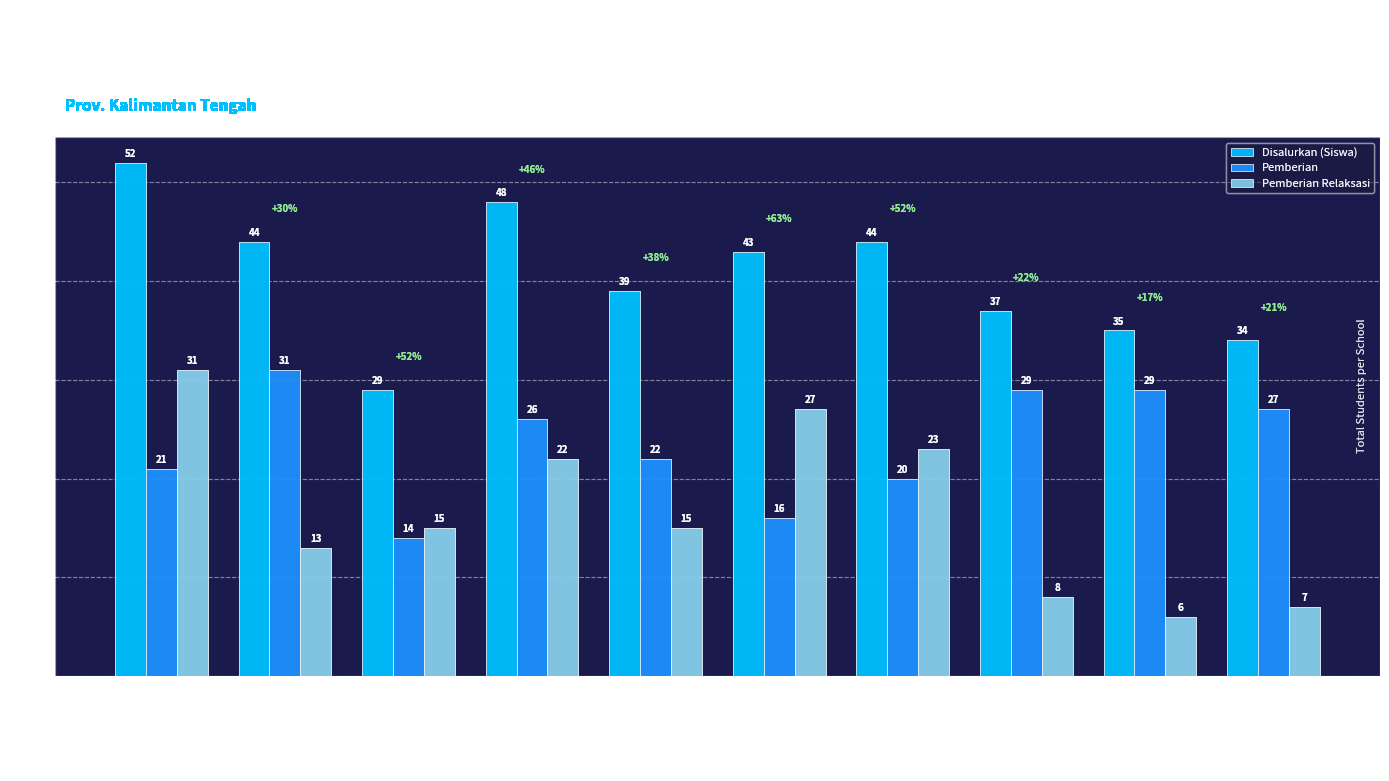

What is the difference between the second highest and minimum values in the Pemberian series?

15